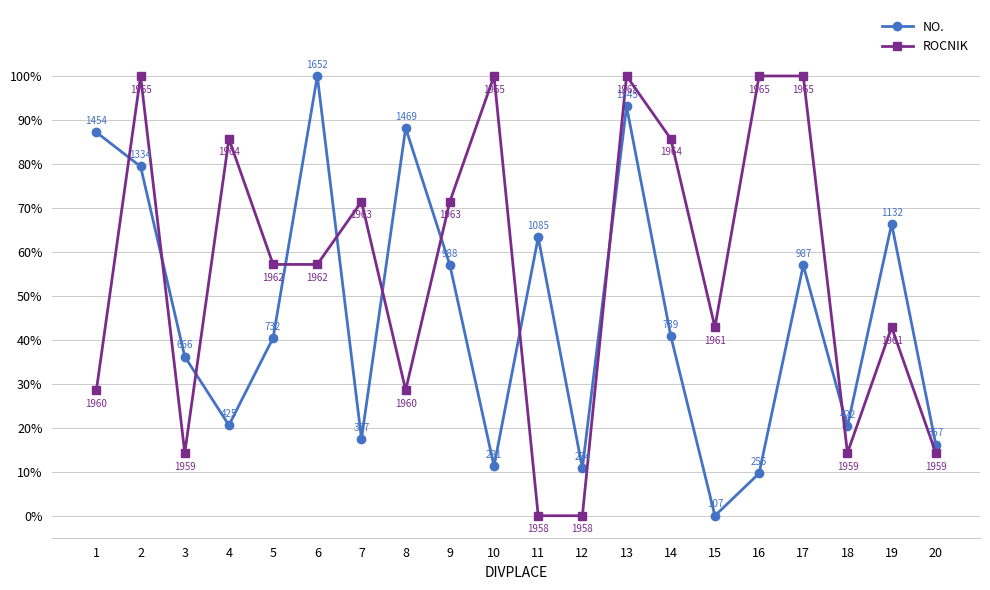

Between which two adjacent categories do ROCNIK and NO. first intersect?

1 and 2